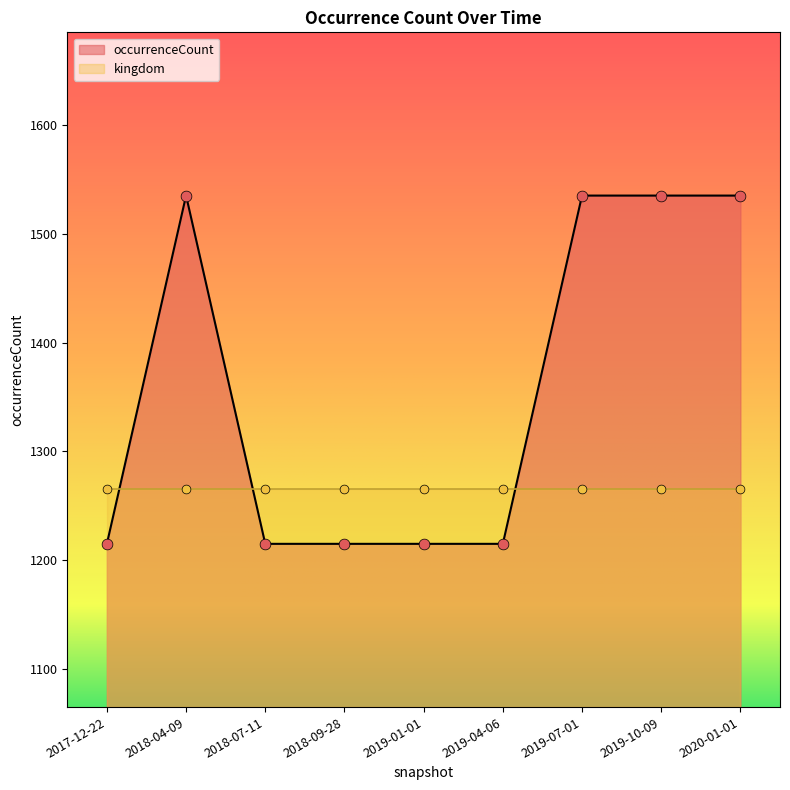

Between 2019-01-01 and 2018-09-28, which is larger?

2019-01-01